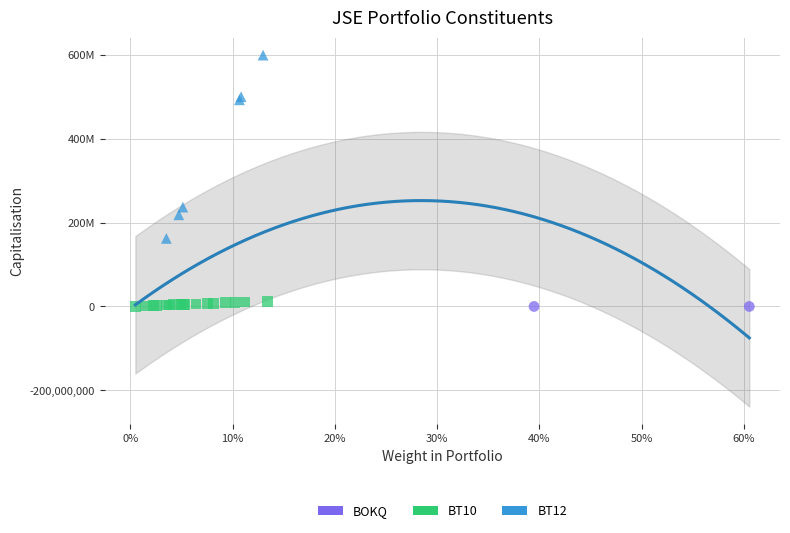

What are all the series names shown in the legend?

BOKQ, BT10, BT12